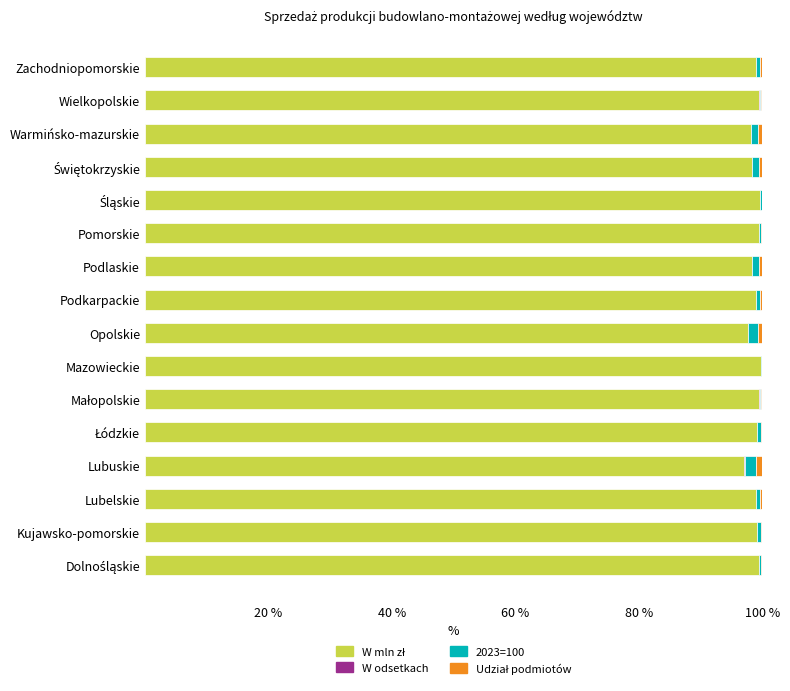

How many bars are there in total?

64